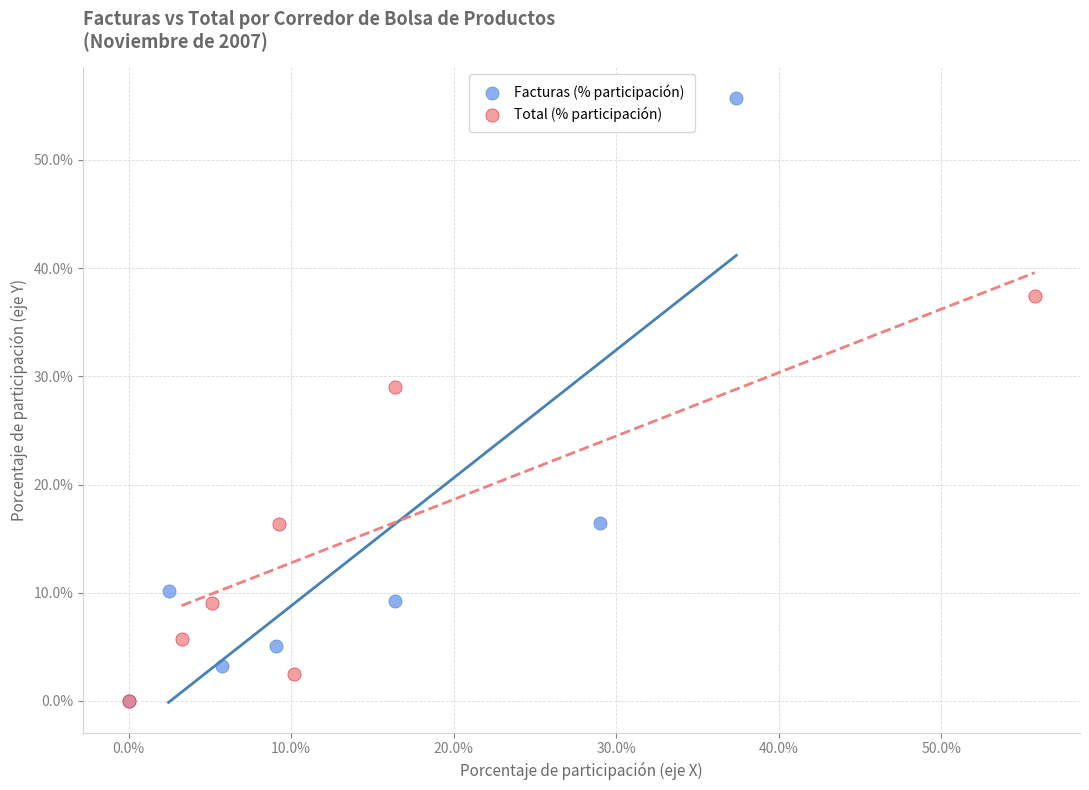

Which series has the largest Y range (max minus min)?

Facturas (% participación)